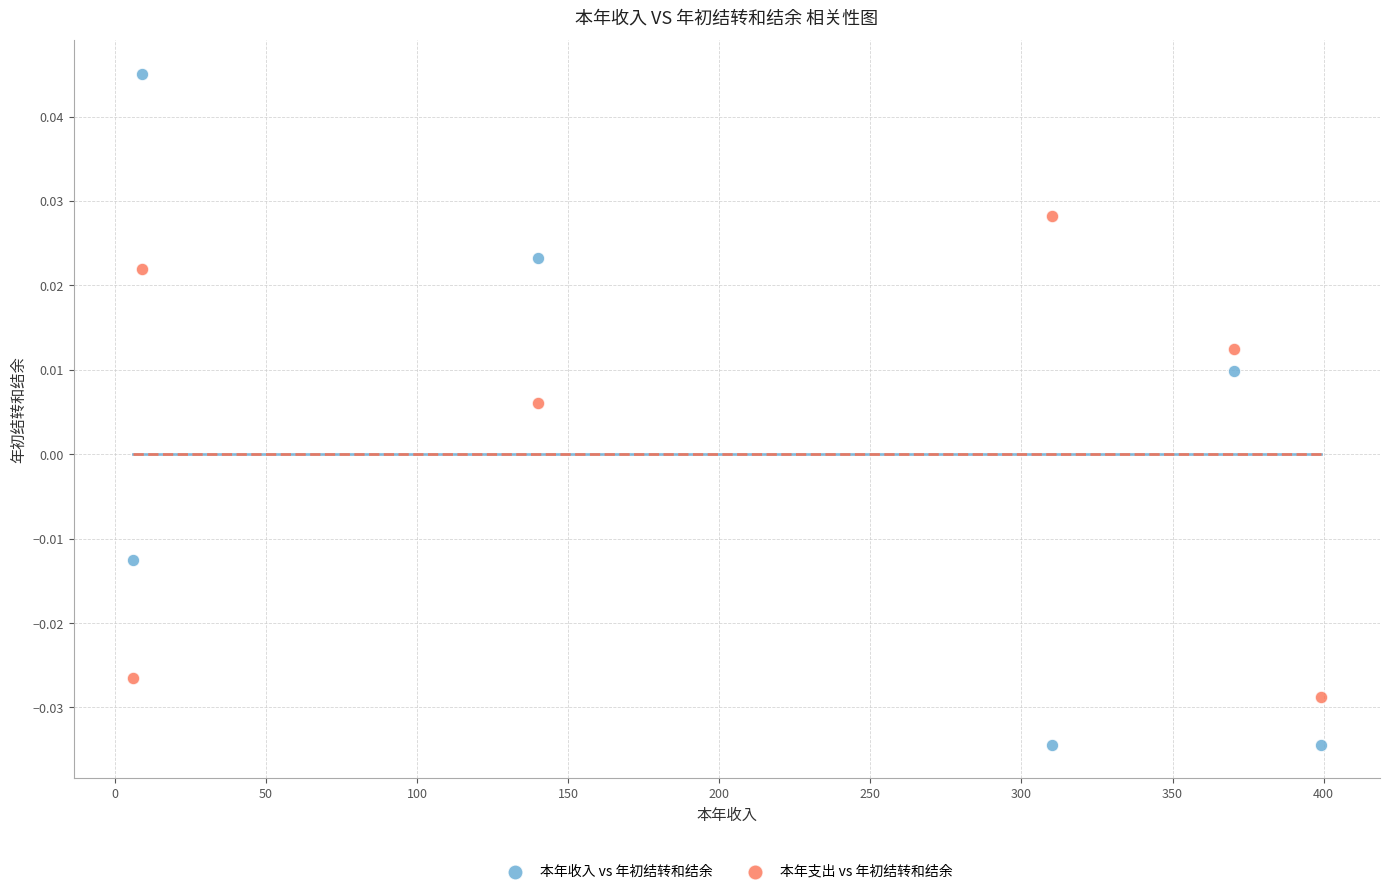

Which series reaches the maximum Y coordinate?

本年收入 vs 年初结转和结余